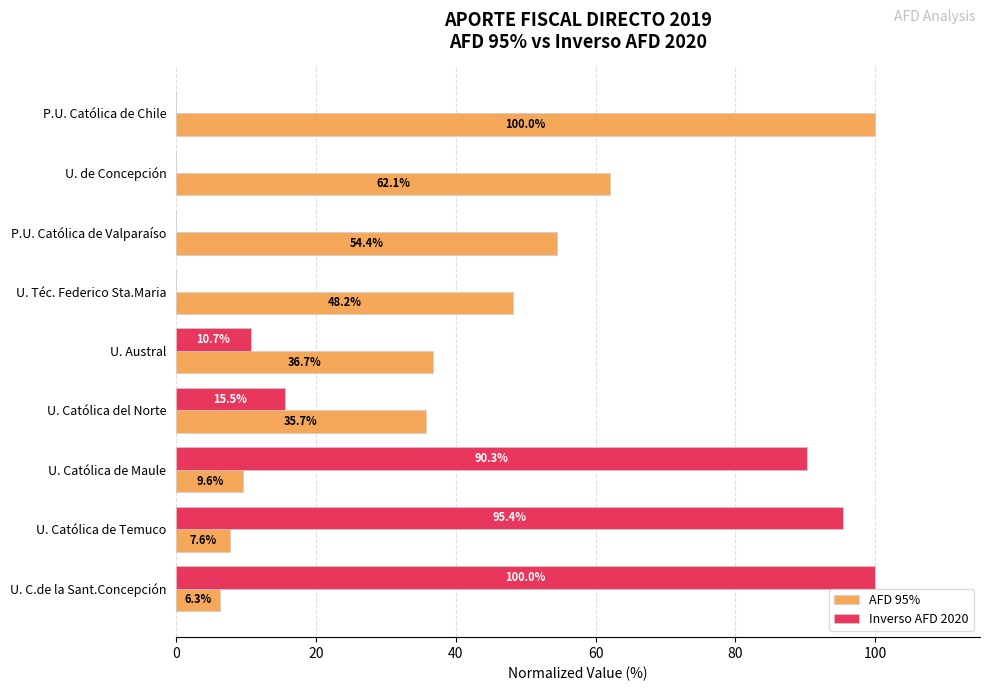

Is the value of Inverso AFD 2020 at U. Católica de Temuco greater than the value of AFD 95% at P.U. Católica de Chile?

No